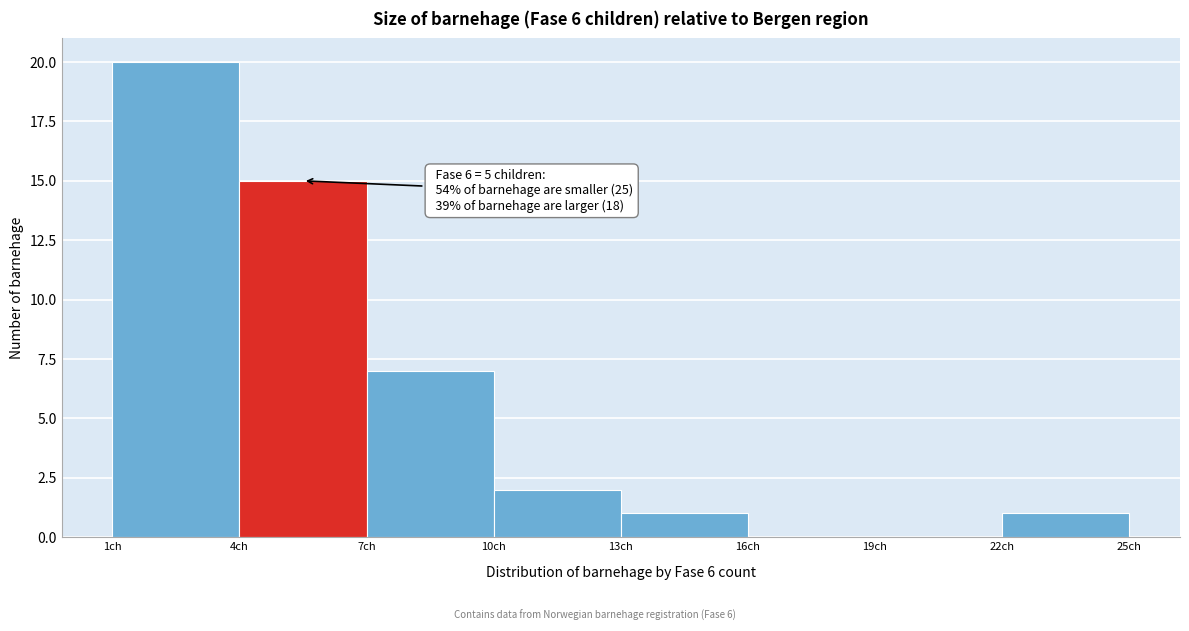

Over which range of the x-axis is the bar tallest?

1 to 4